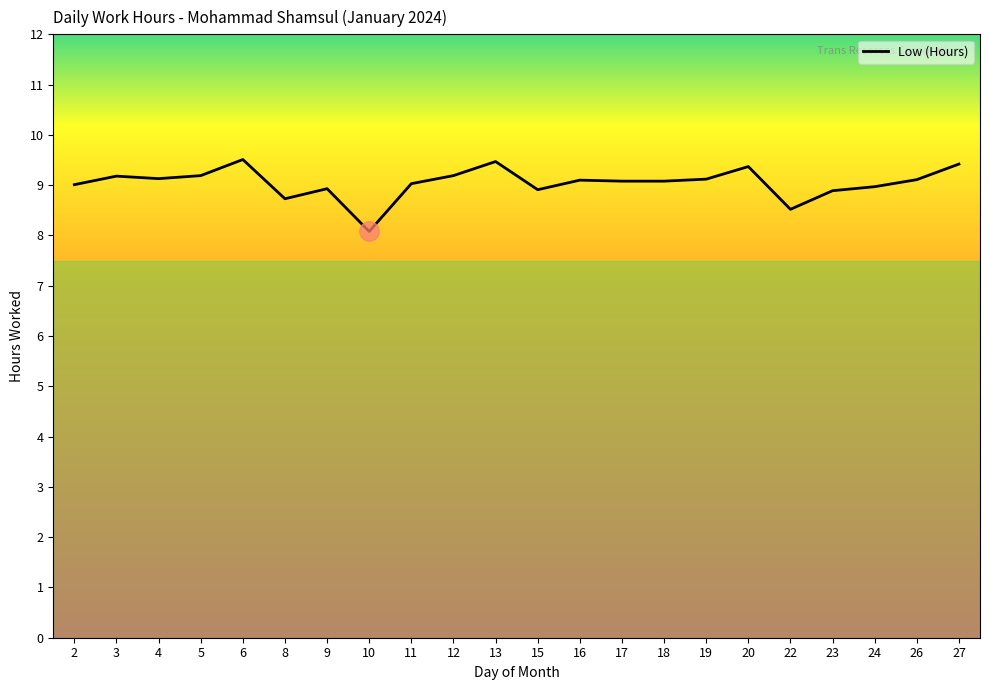

At which label is the value closest to 8?

10